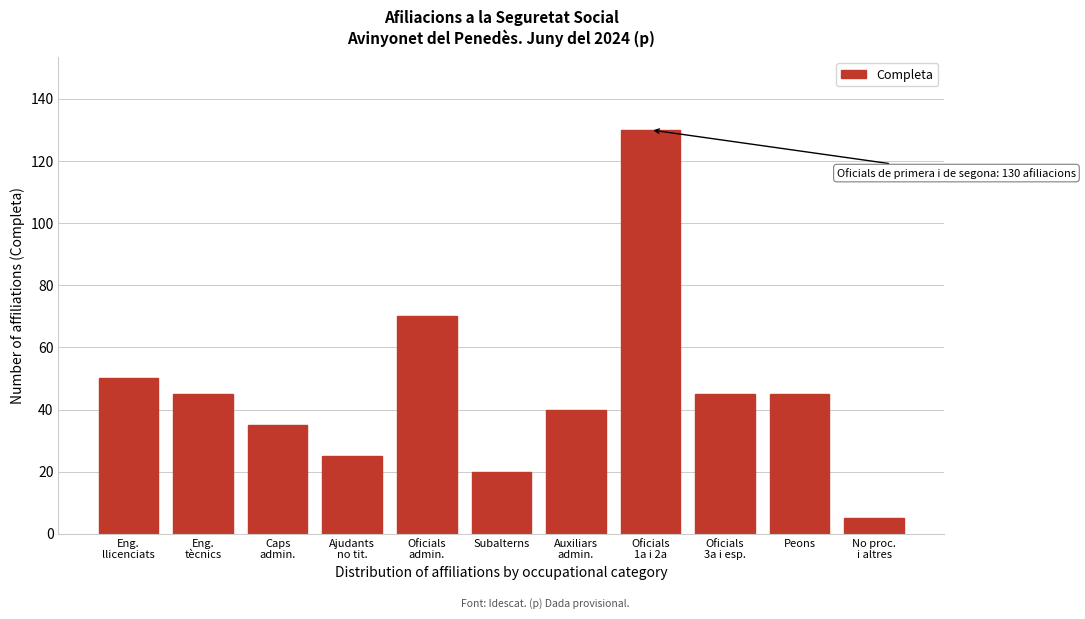

Reading left to right, transcribe all the data shown in this chart.

50	45	35	25	70	20	40	130	45	45	5